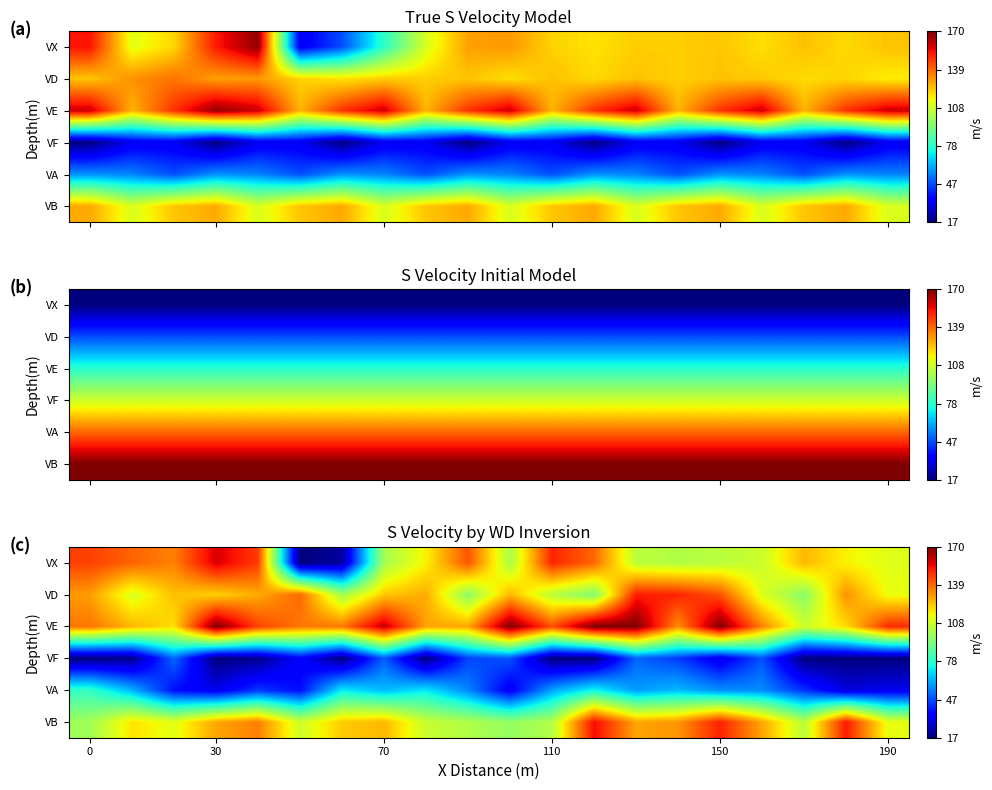

How many series are shown in this chart?

6